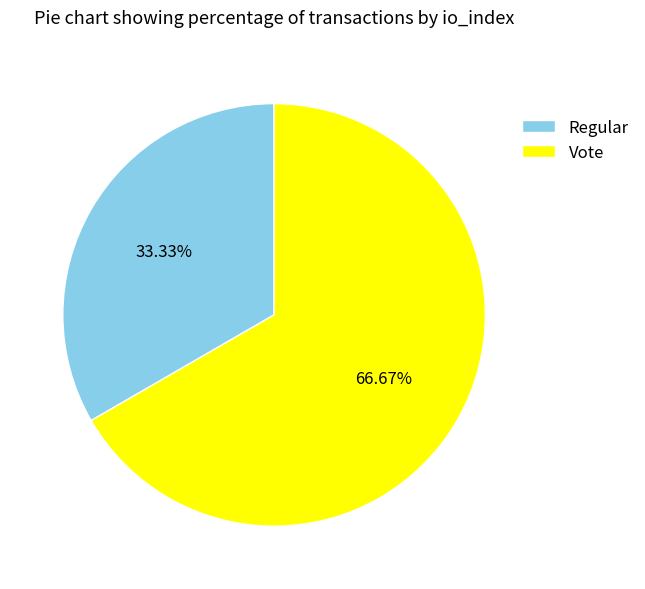

What percentage is the Vote slice, to the nearest percent?

67%